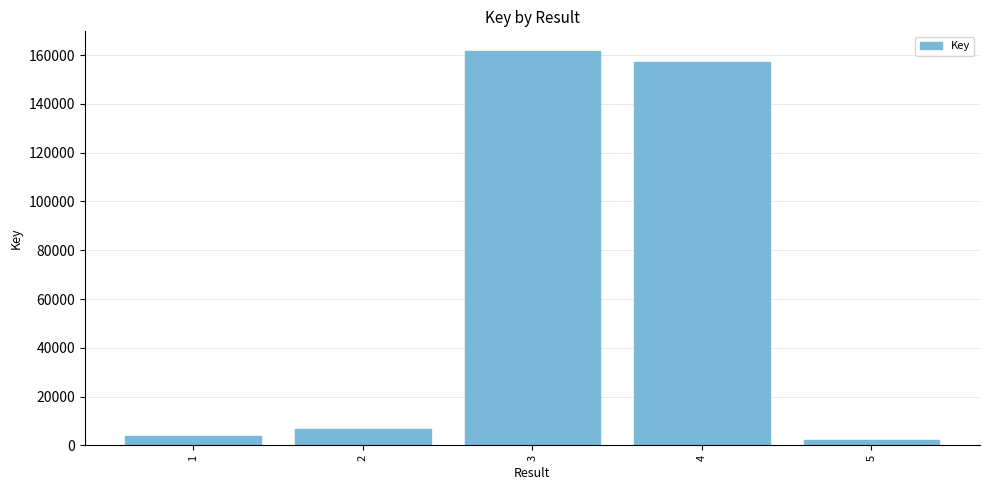

List the labels in order of value, smallest first.

5, 1, 2, 4, 3